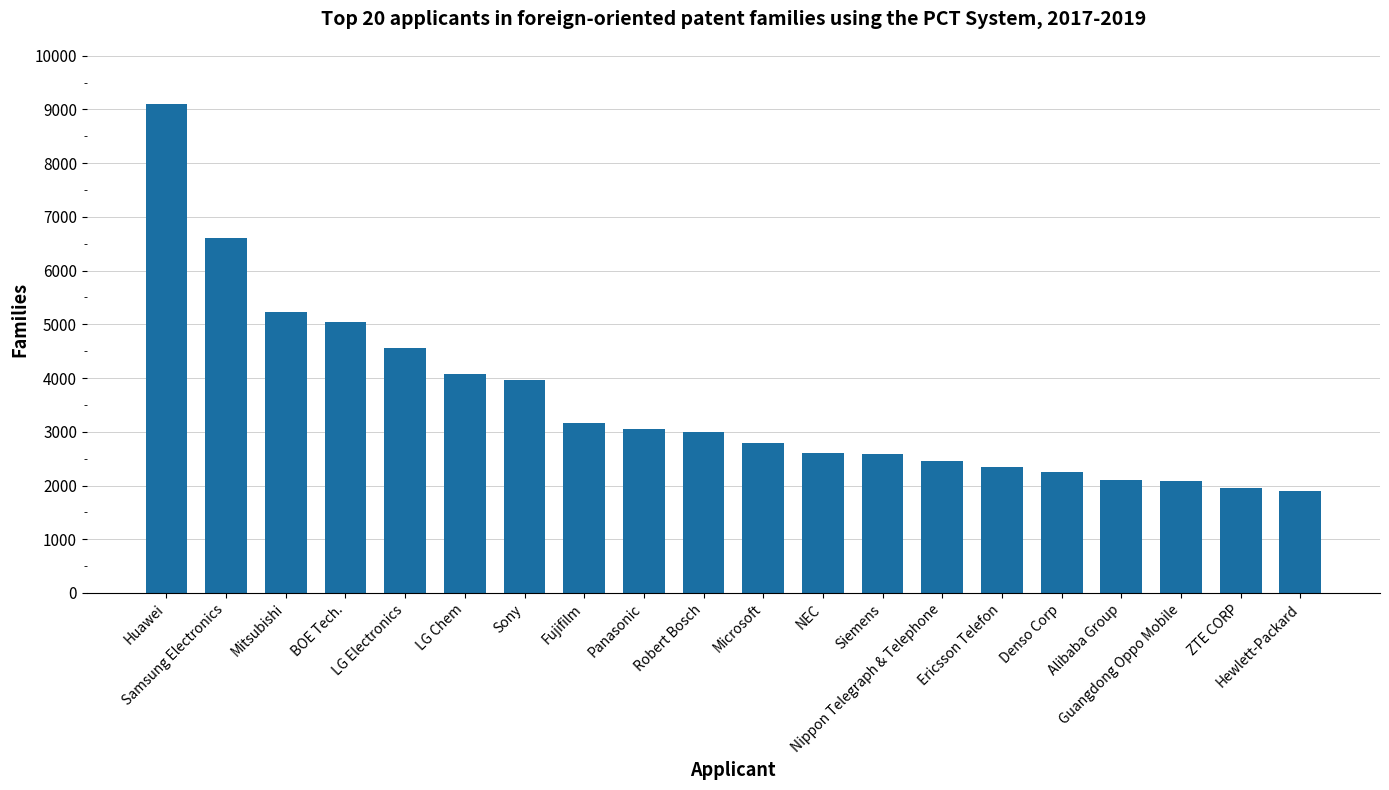

What is the smallest value displayed?

1897